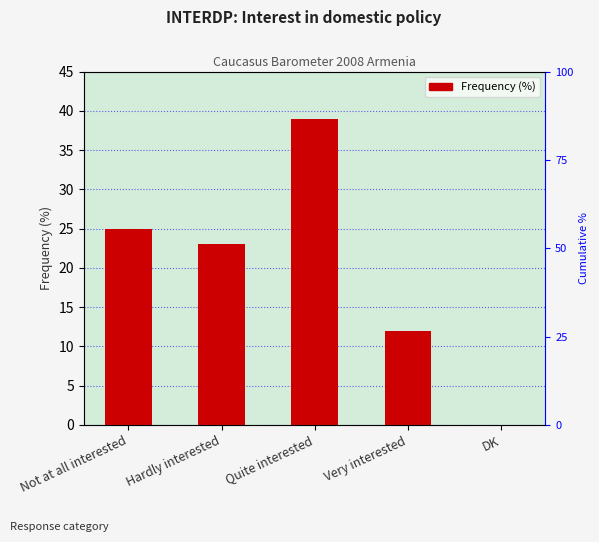

What is the sum of all values?

99